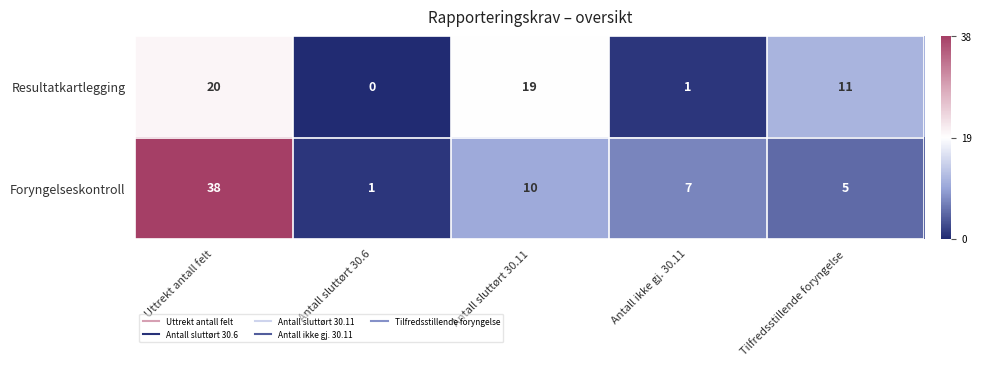

Reading left to right, list all the values displayed in this chart.

Resultatkartlegging: 20	0	19	1	11
Foryngelseskontroll: 38	1	10	7	5